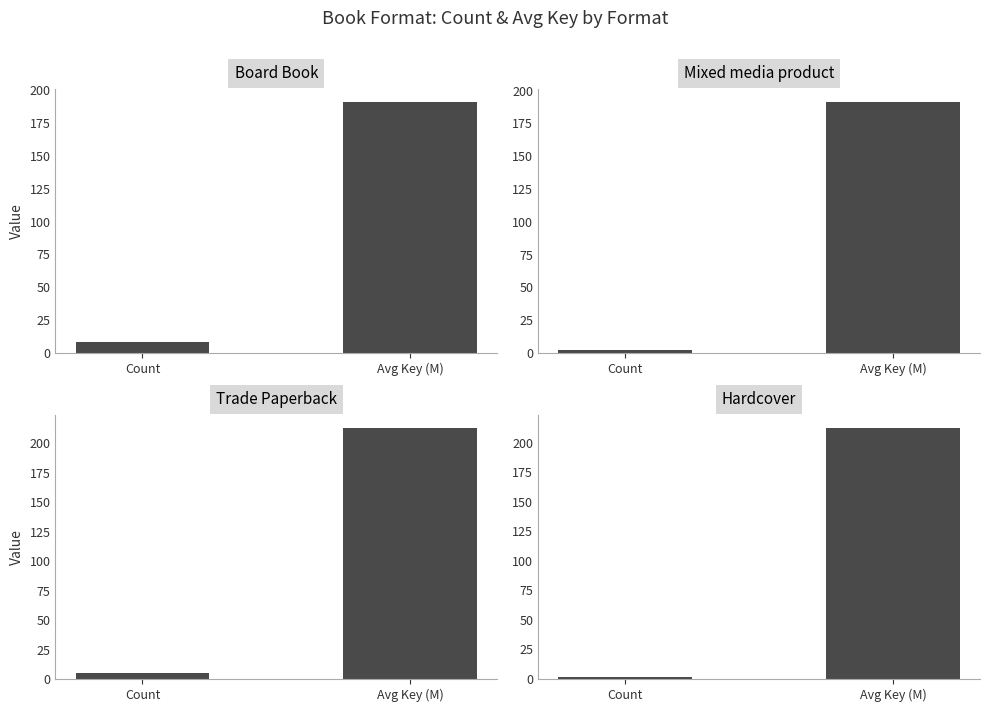

Reading left to right, transcribe all the data shown in this chart.

Board Book: Count=8.0	Avg Key (M)=191.2
Mixed media product: Count=2.0	Avg Key (M)=191.5
Trade Paperback: Count=5.0	Avg Key (M)=213.4
Hardcover: Count=2.0	Avg Key (M)=212.6